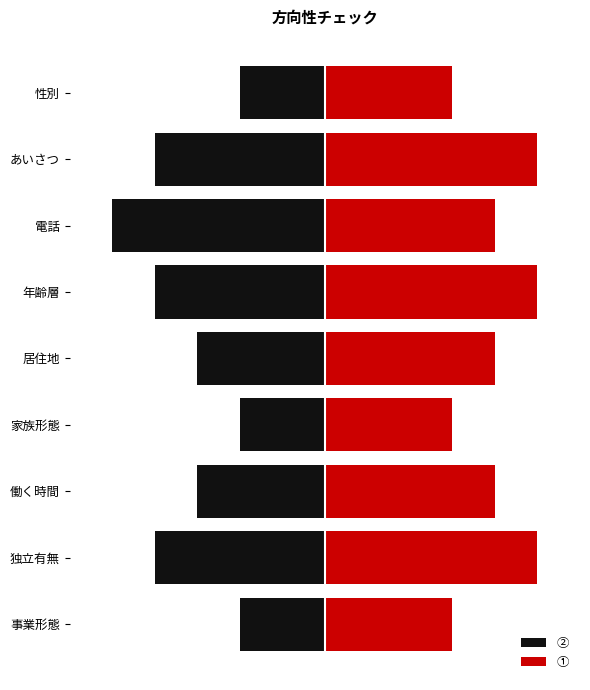

What is the value of the ② bar at the 7th from the left?

-5